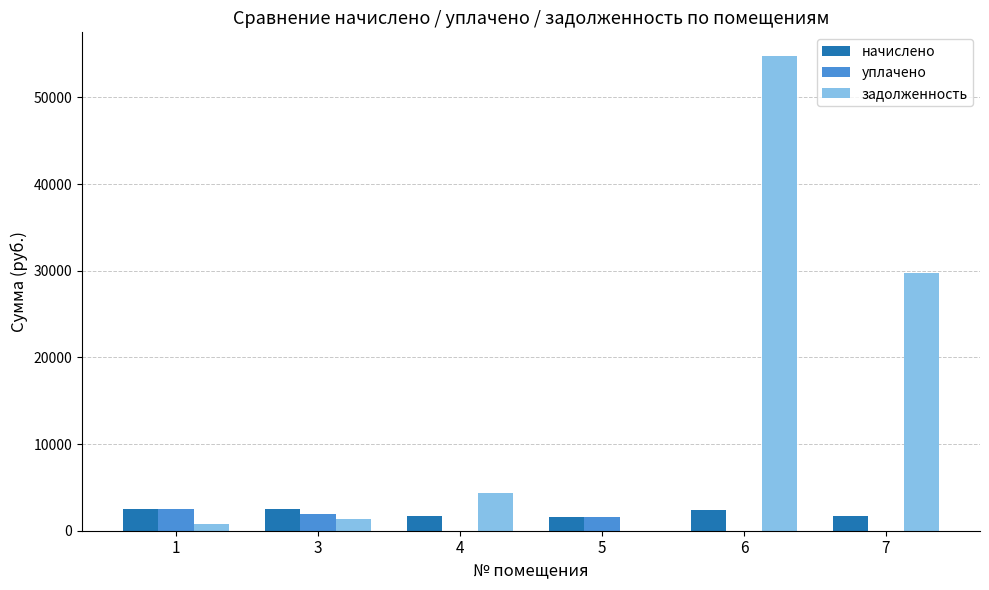

At which category does the chart reach its peak across all series?

6